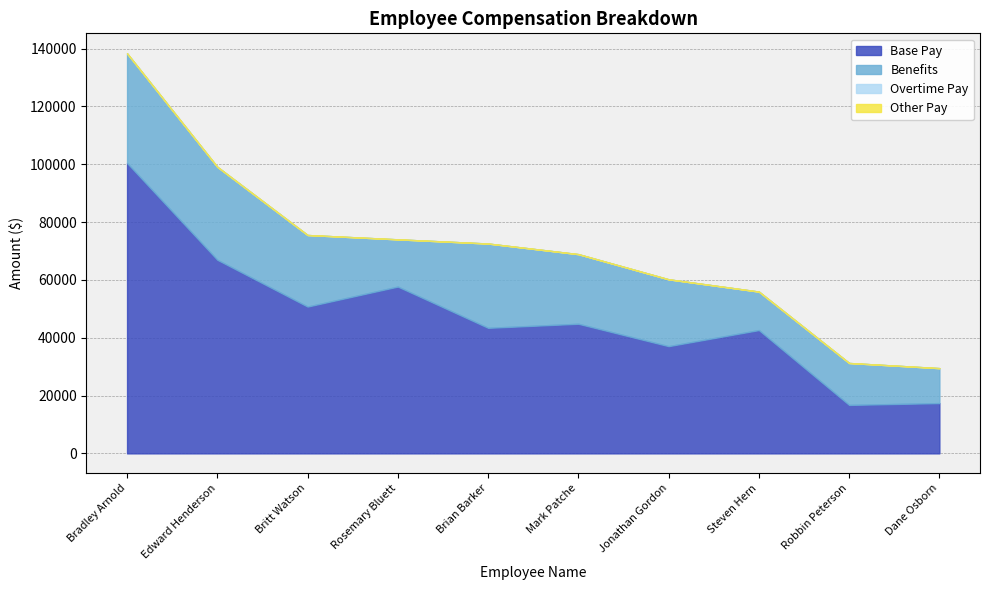

What is the difference between the second highest and second lowest values in the Benefits series?

18842